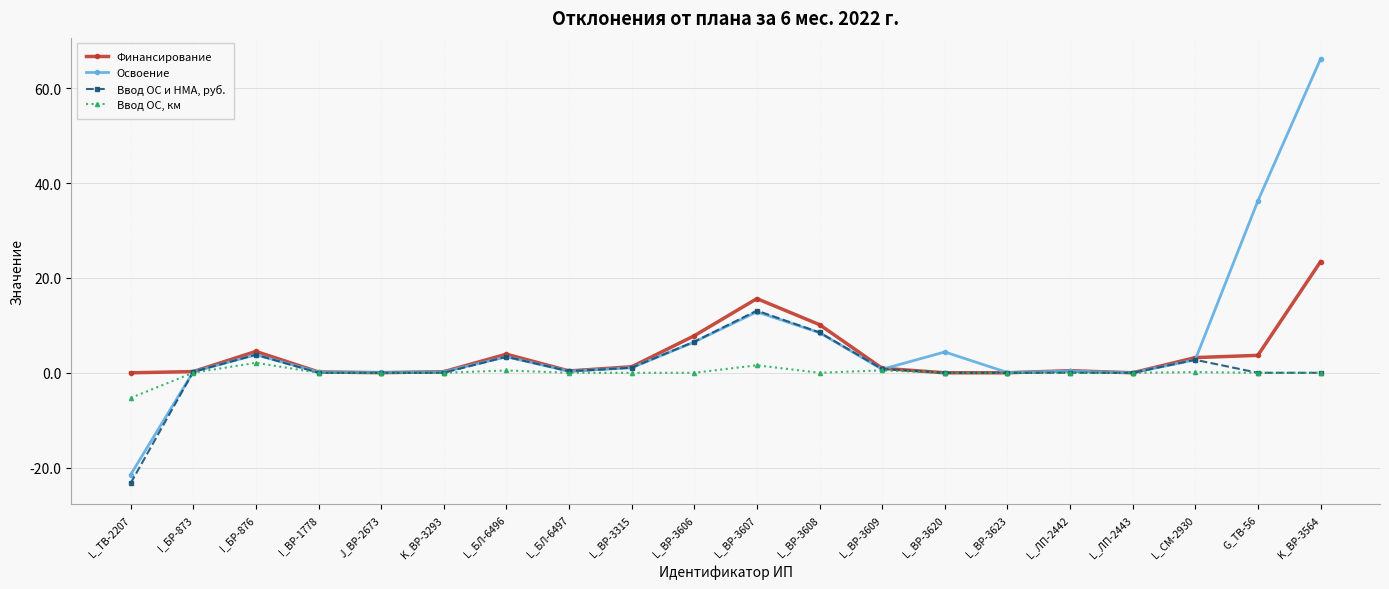

What is the label of the 8th point from the left?

L_БЛ-6497